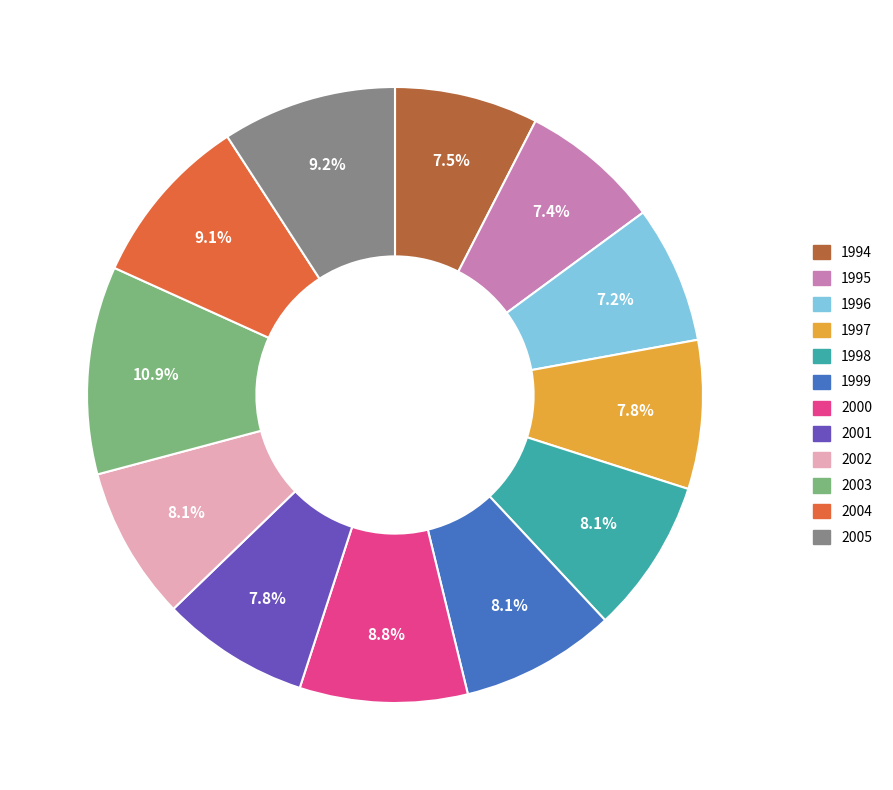

To the nearest percent, what percentage of the pie is 1996?

7%